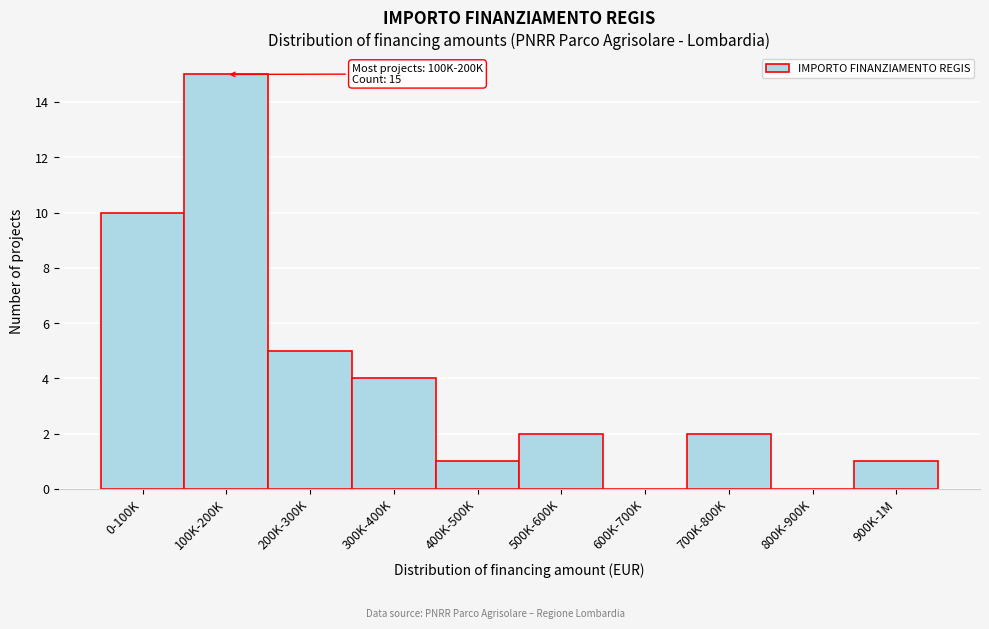

Reading left to right, list all the values displayed in this chart.

0-100K=10	100K-200K=15	200K-300K=5	300K-400K=4	400K-500K=1	500K-600K=2	600K-700K=0	700K-800K=2	800K-900K=0	900K-1M=1